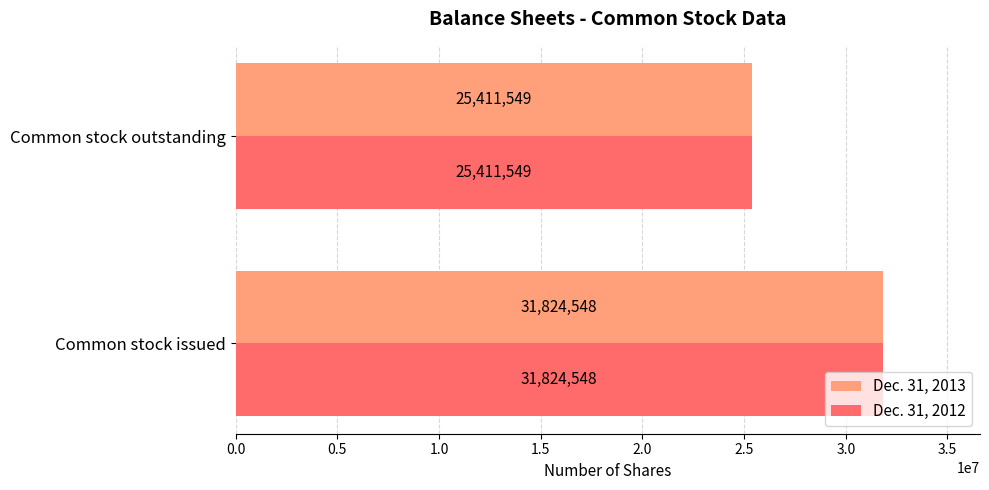

At which label does Dec. 31, 2013 reach its minimum?

Common stock outstanding